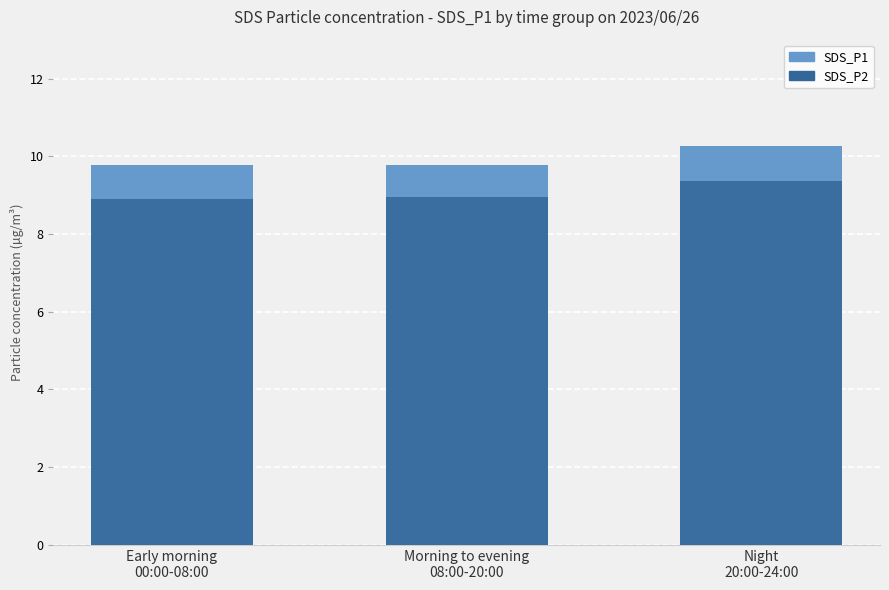

What is the spread (max minus min) of values at Night
20:00-24:00?

0.9